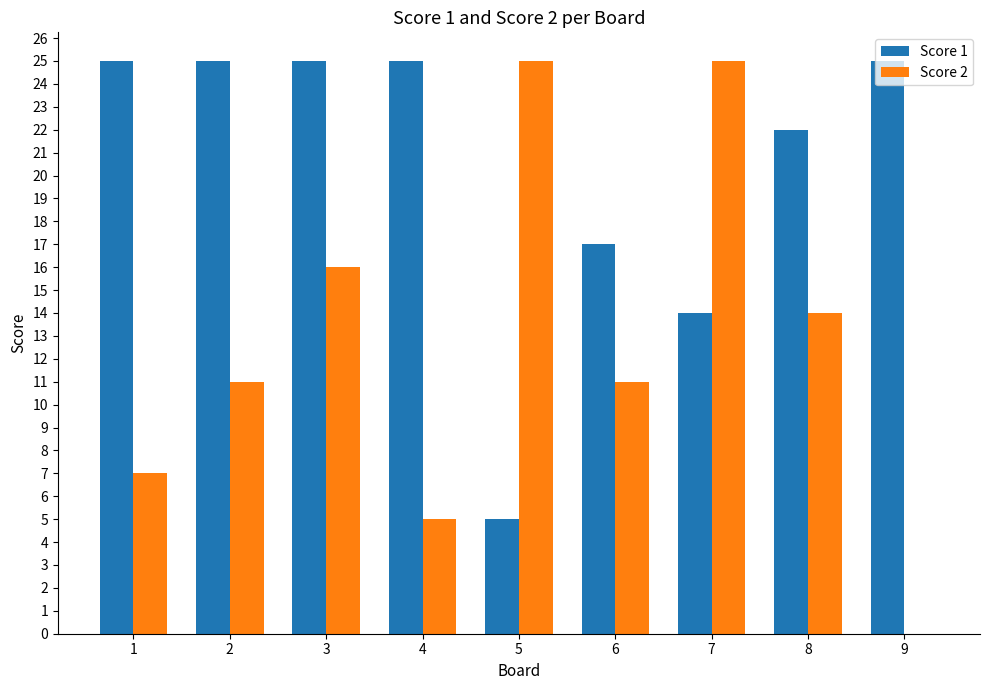

The Score 2 series shows 18 at 8. True or false?

False